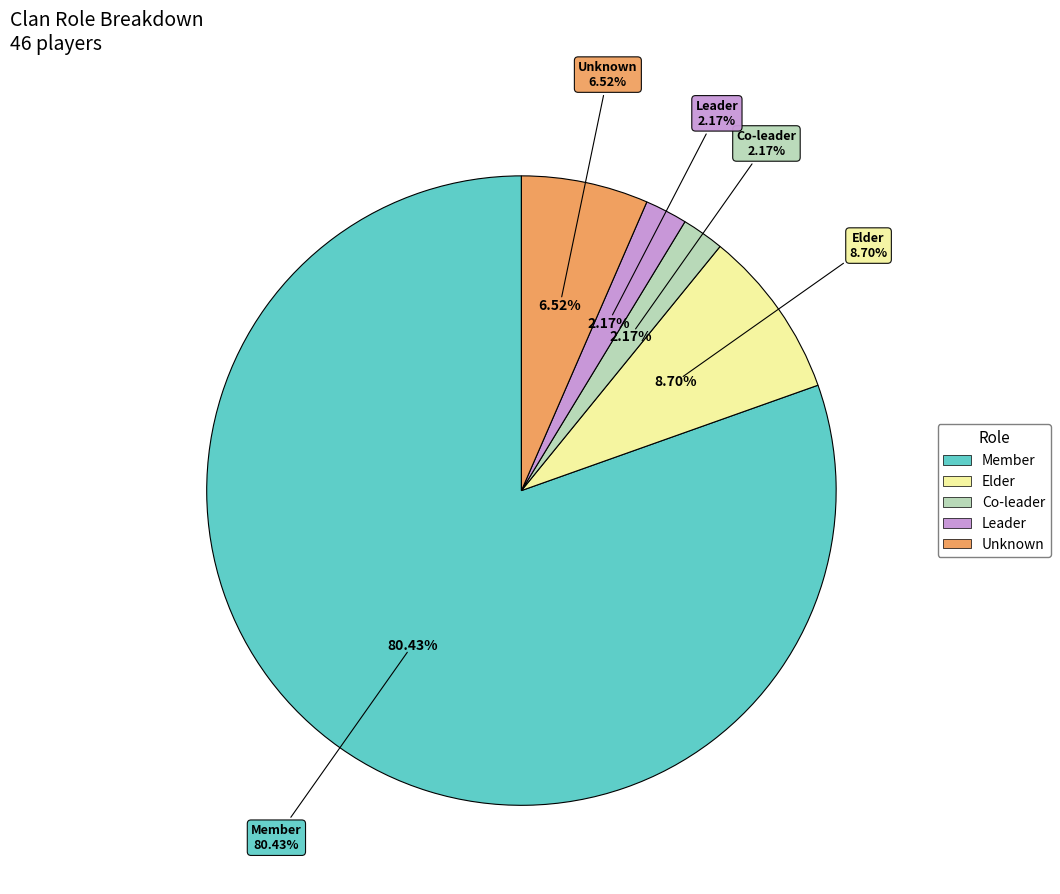

To the nearest percent, what is the difference between the Unknown and Member slice percentages?

74%